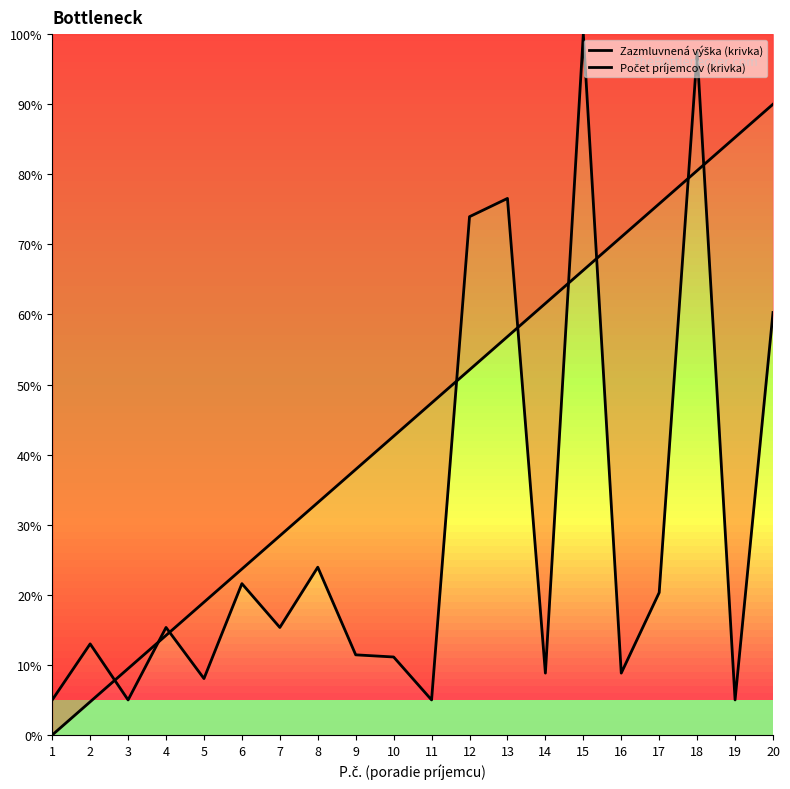

The Počet príjemcov (krivka) series shows 72.5 at 10. True or false?

False